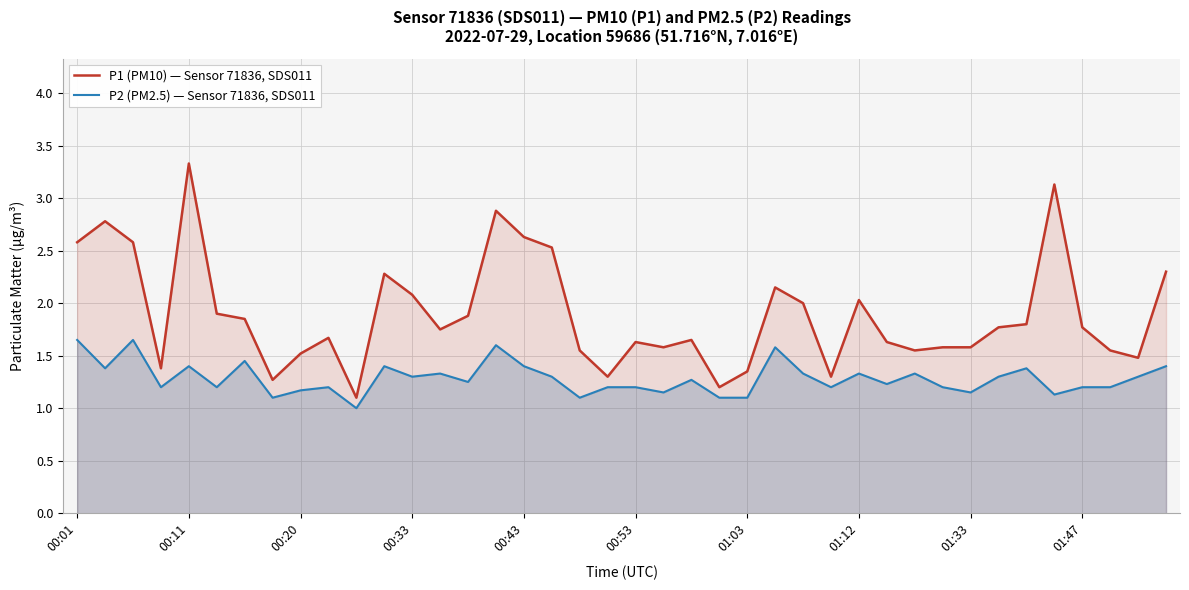

How many distinct data groups are displayed?

2